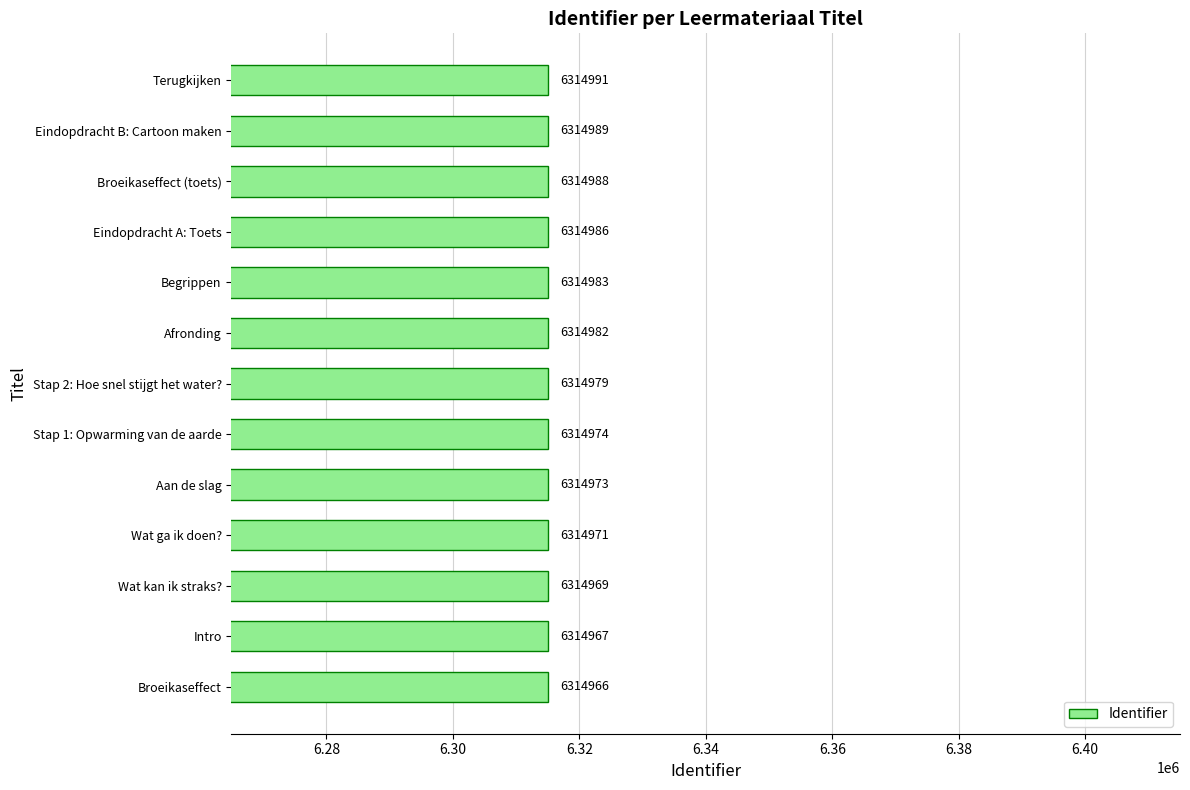

Approximately how many times larger is the value at Eindopdracht A: Toets compared to Afronding?

1.0